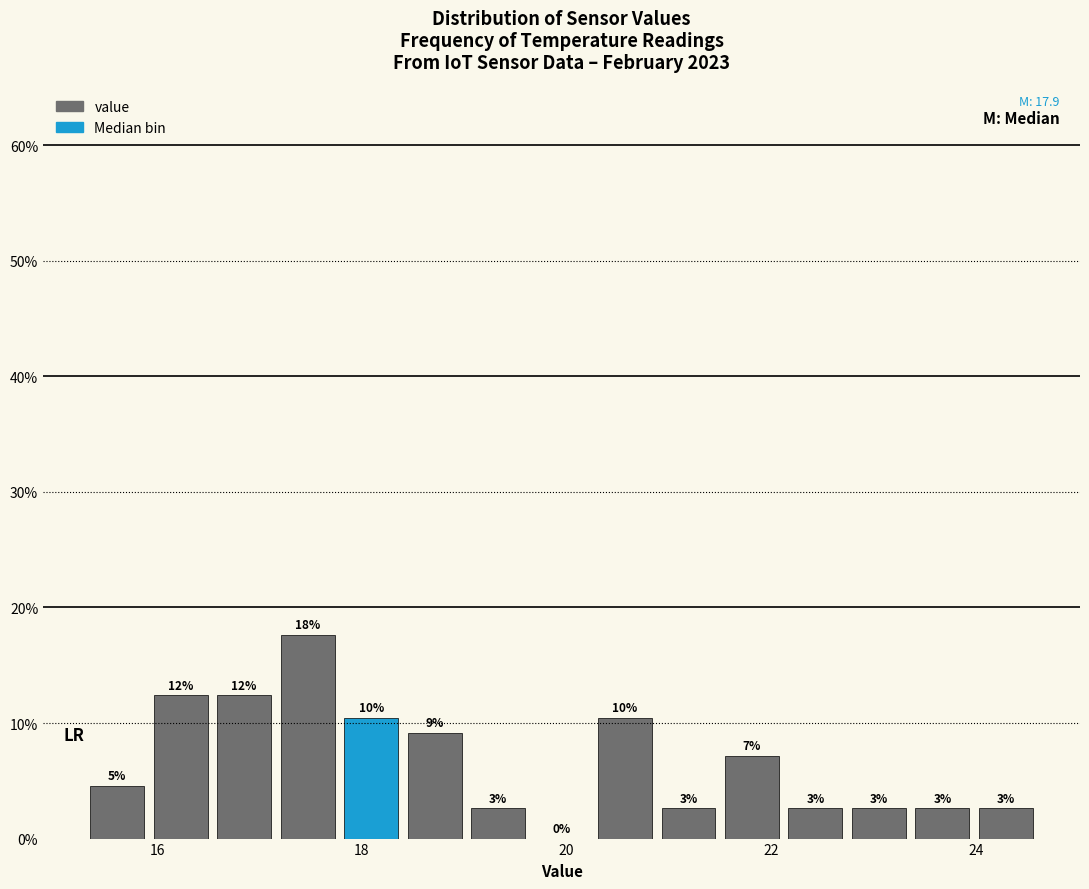

Read against the x-axis, roughly where is the centre of the tallest bar?

17.4